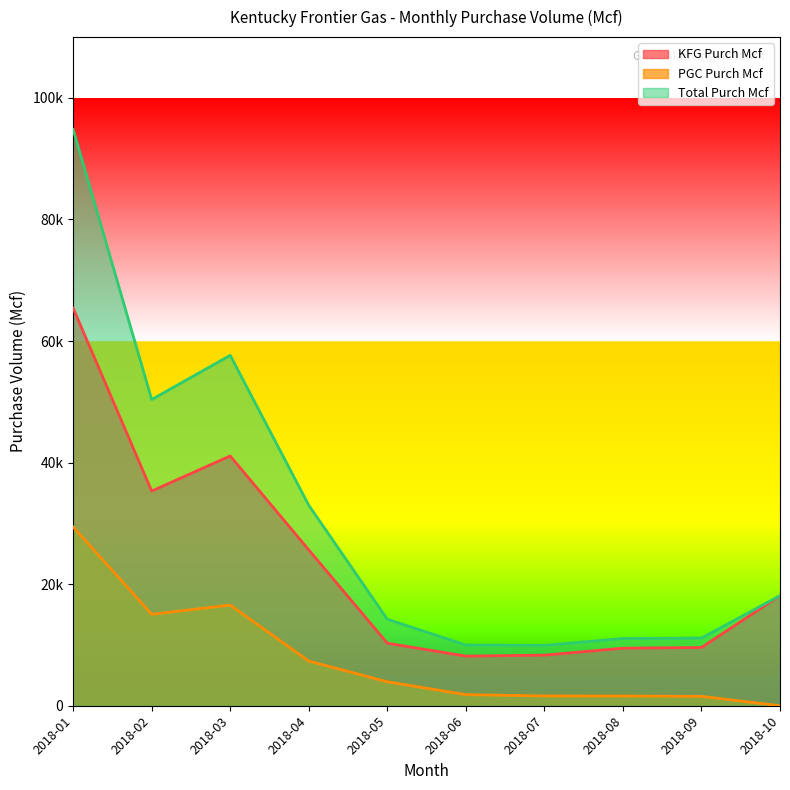

What is the spread (max minus min) of values at 2018-07?

8324